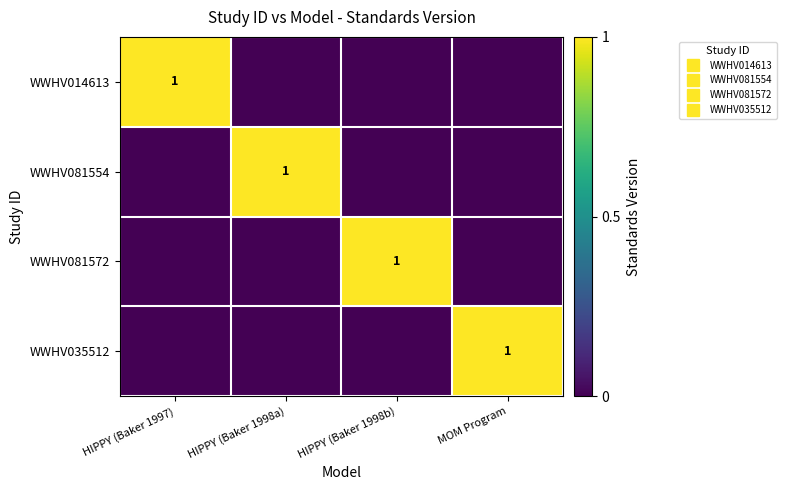

Rank the series at MOM Program from highest to lowest value.

WWHV035512, WWHV014613, WWHV081554, WWHV081572